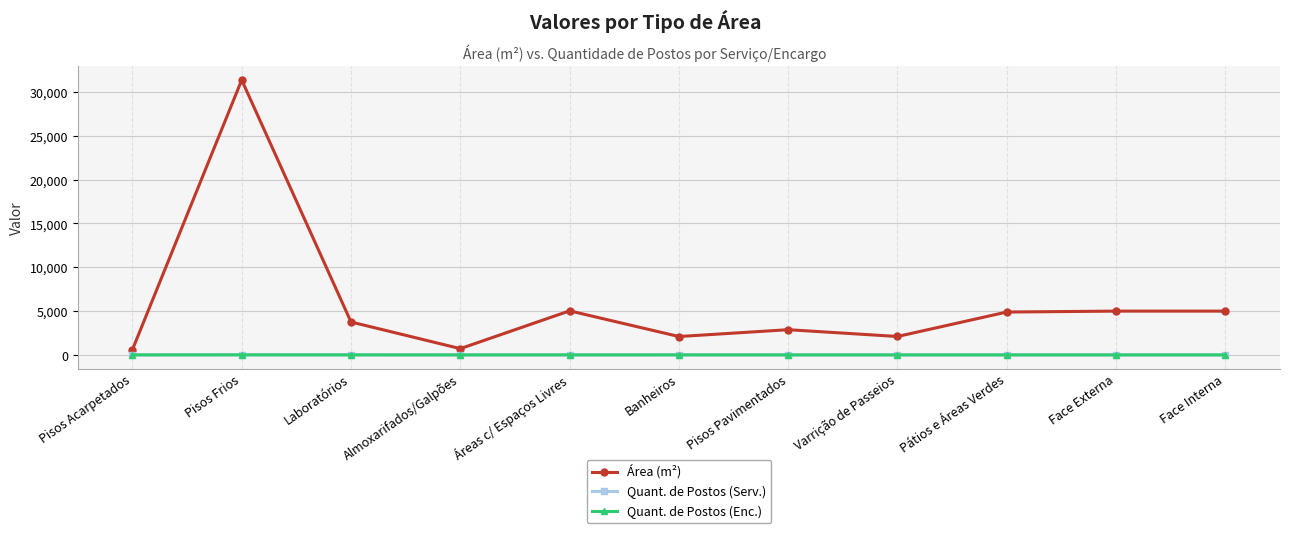

What is the maximum value shown in the chart?

31362.4